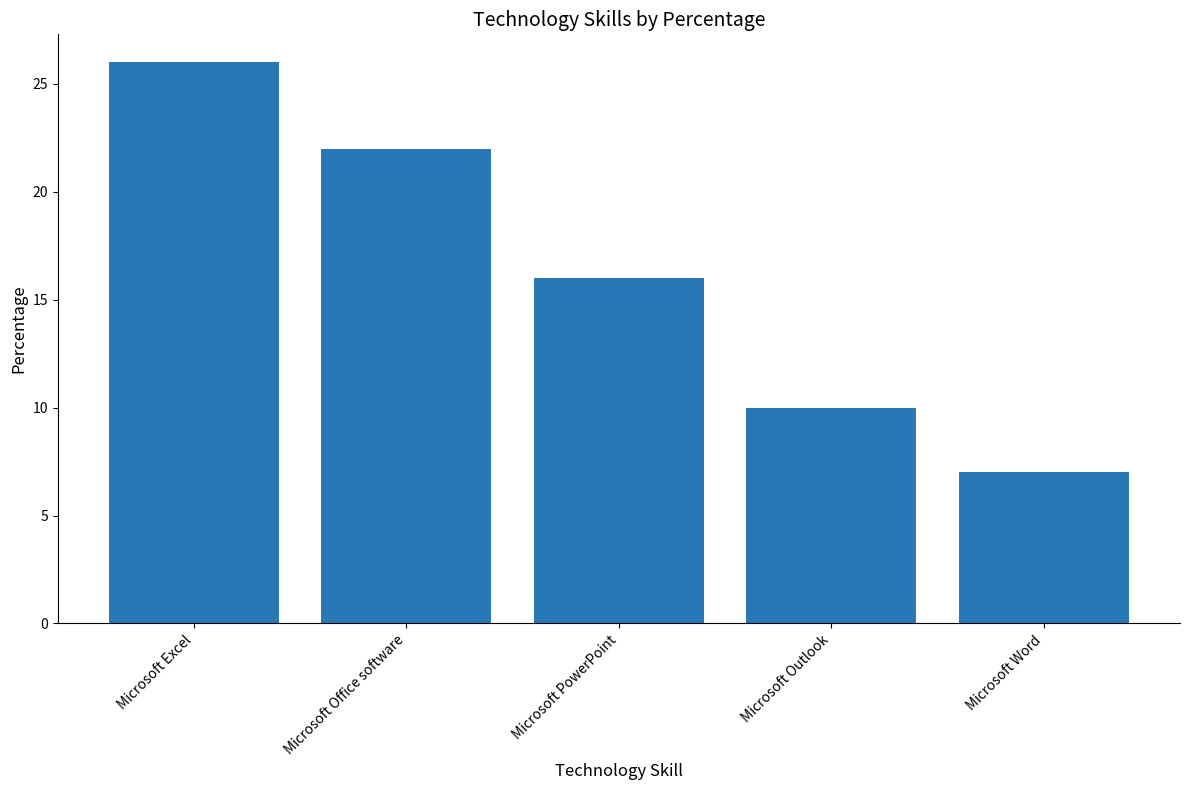

What is the sum of the values at Microsoft Excel and Microsoft Office software?

48